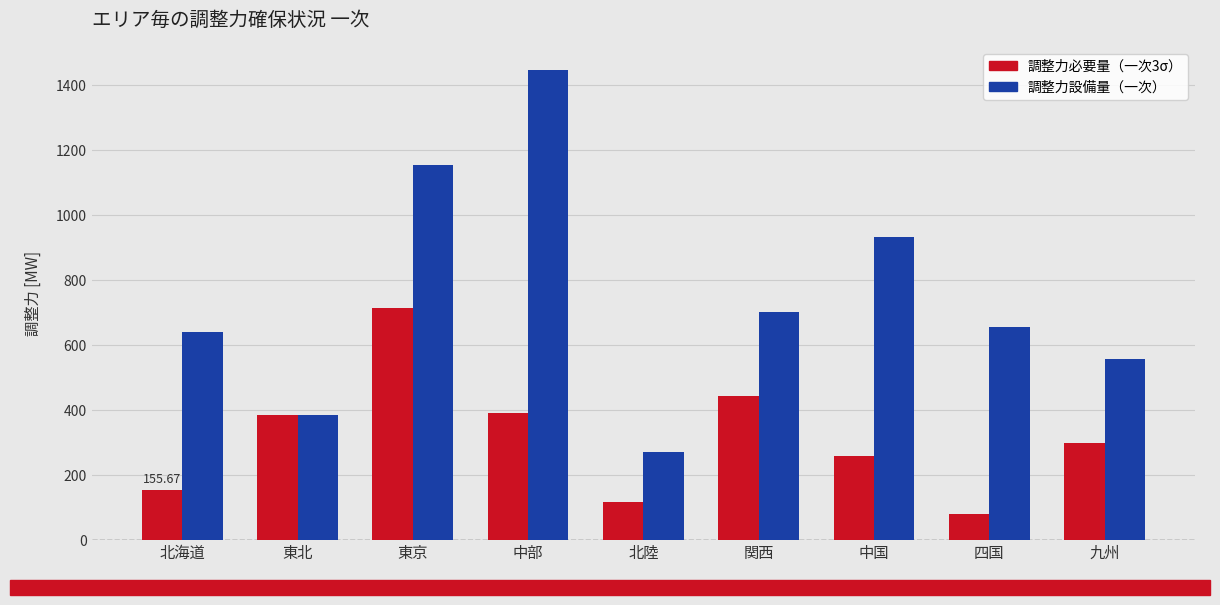

How many data points does each series have?

9